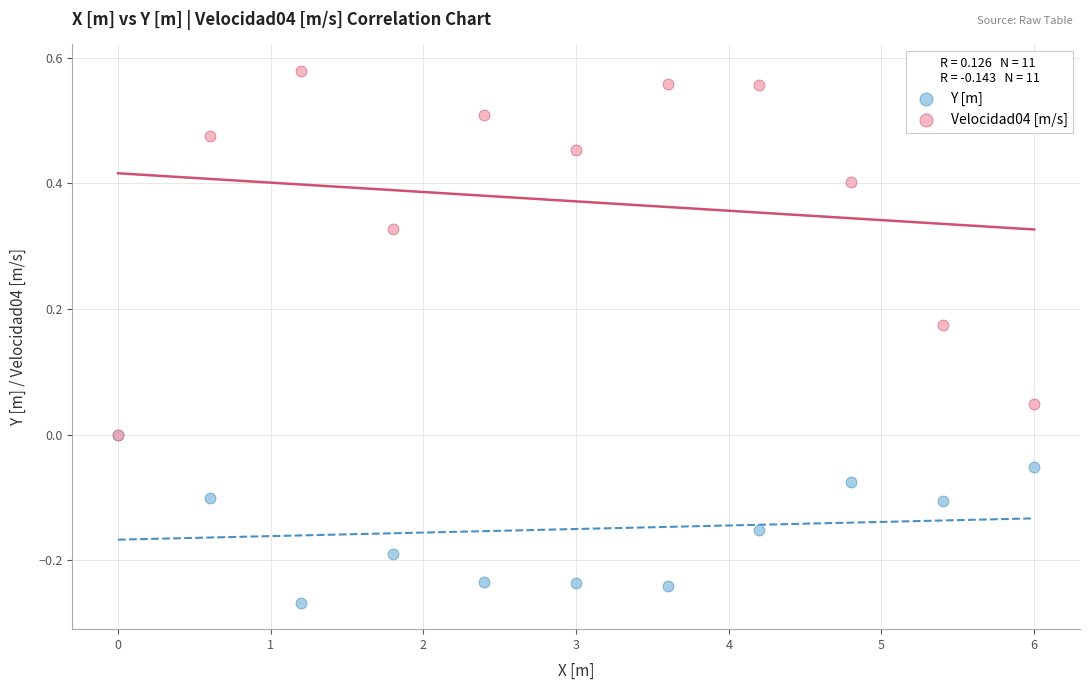

Which series contains the highest Y value?

Velocidad04 [m/s]